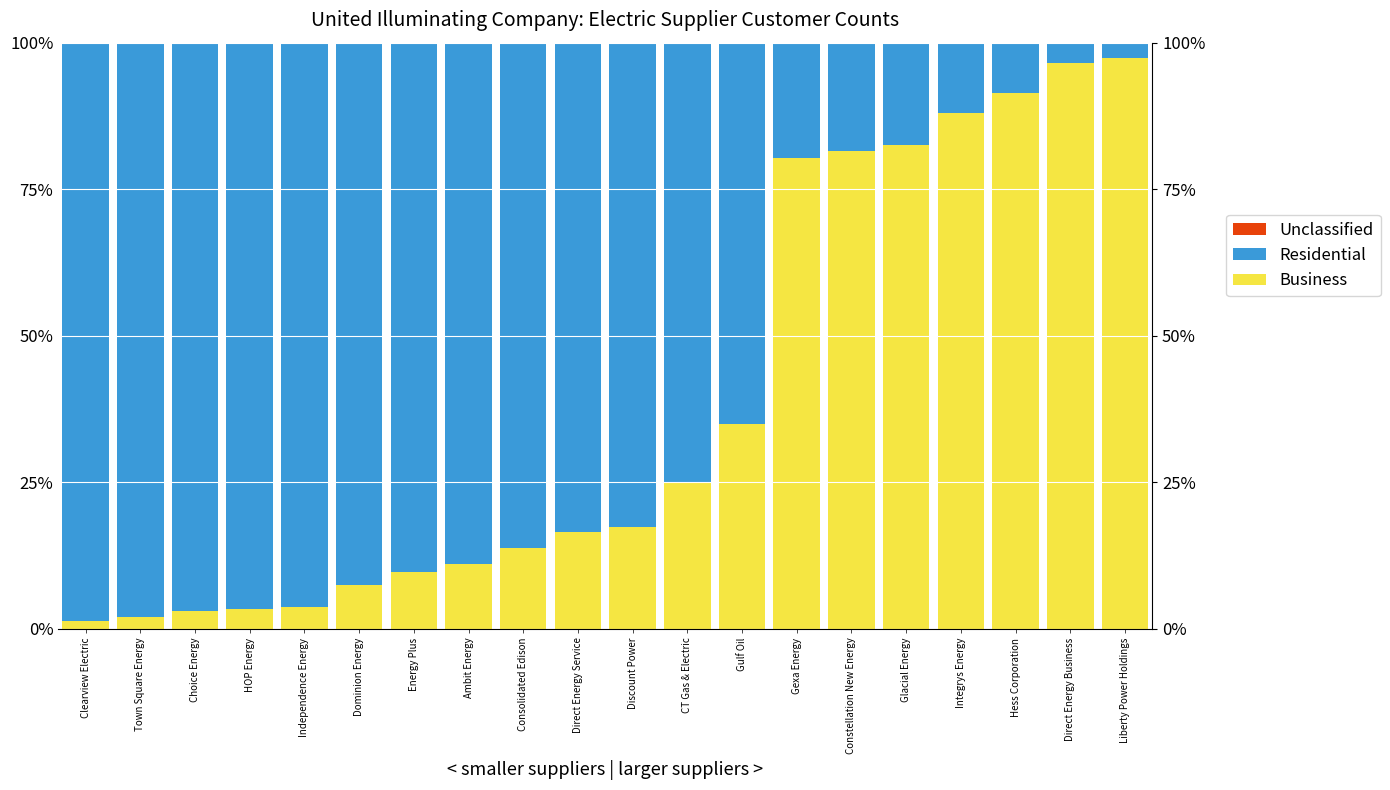

Which category has the highest value across all series?

Clearview Electric